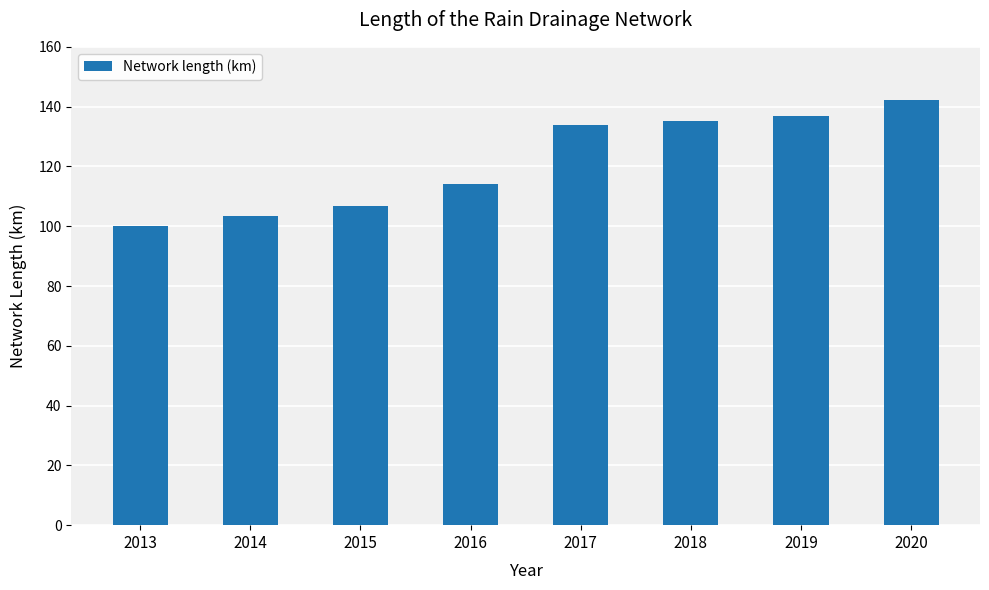

Which category has the lowest value across all series?

2013